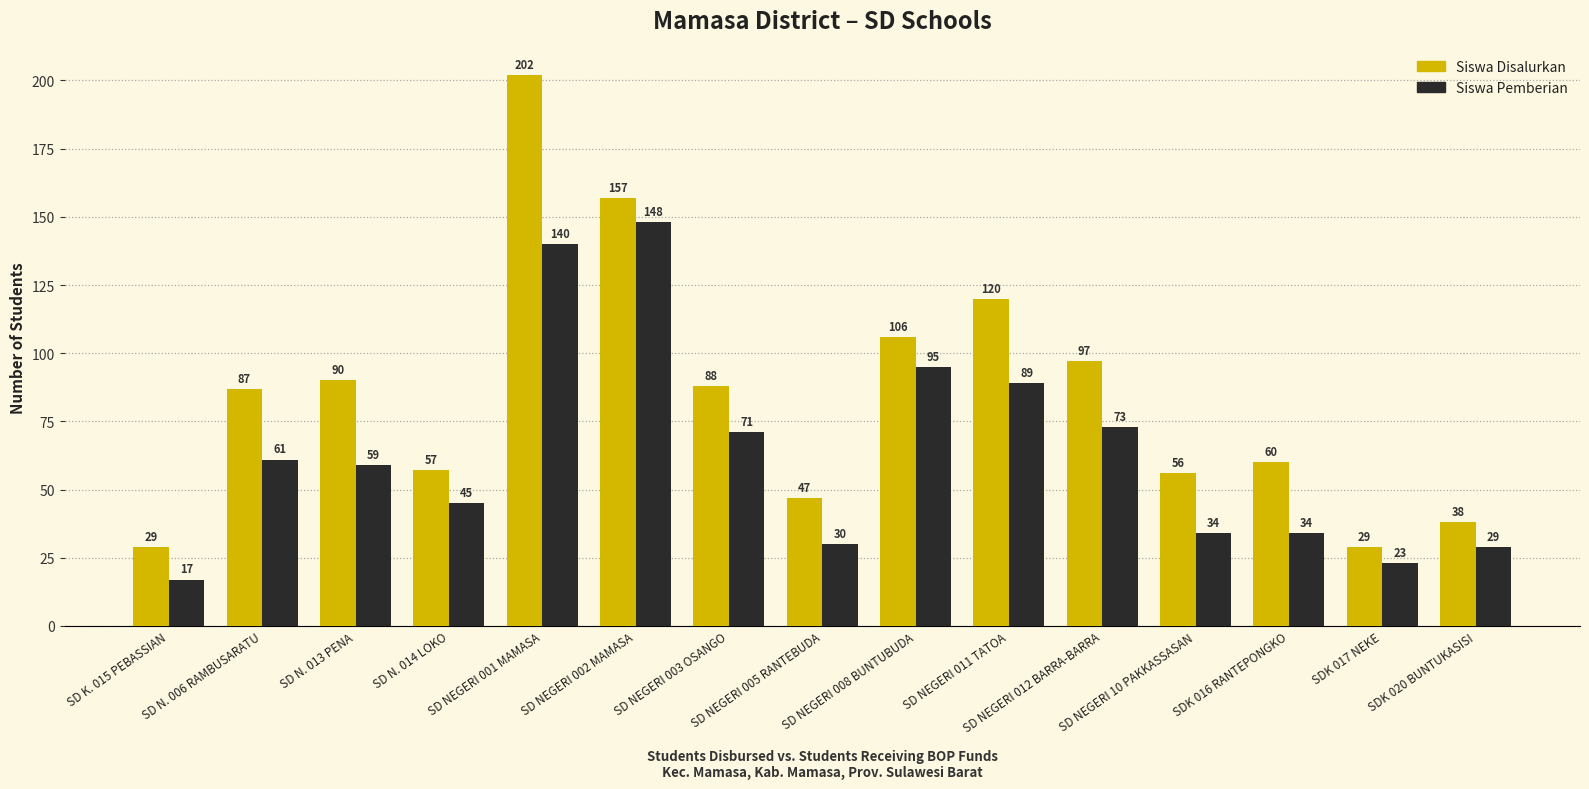

How many groups of bars are there?

15